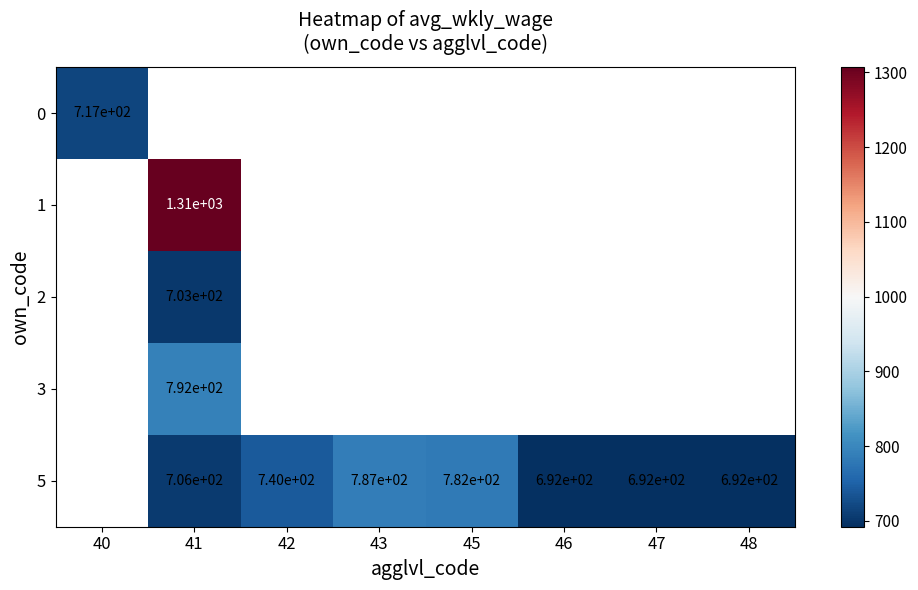

The value of 5 at 42 is 362. True or false?

False